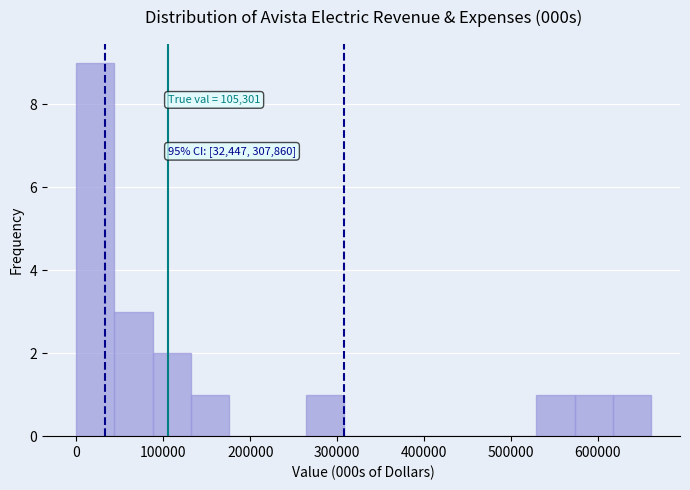

Which range on the x-axis has the tallest bar?

0 to 40000